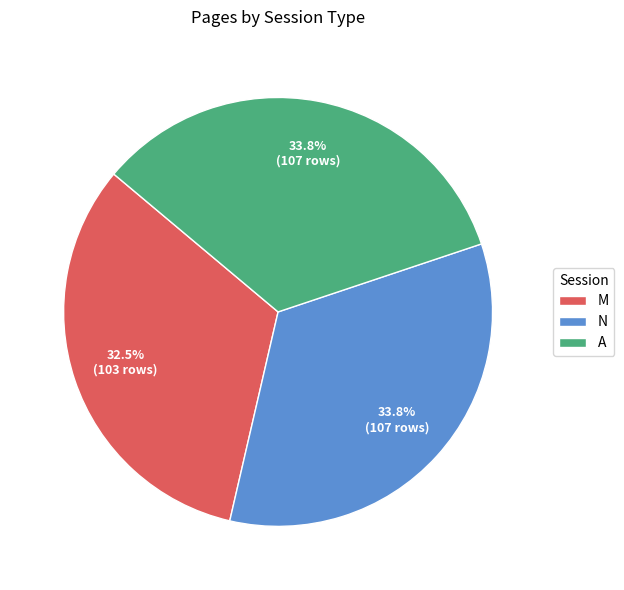

Is A the majority of the pie?

No